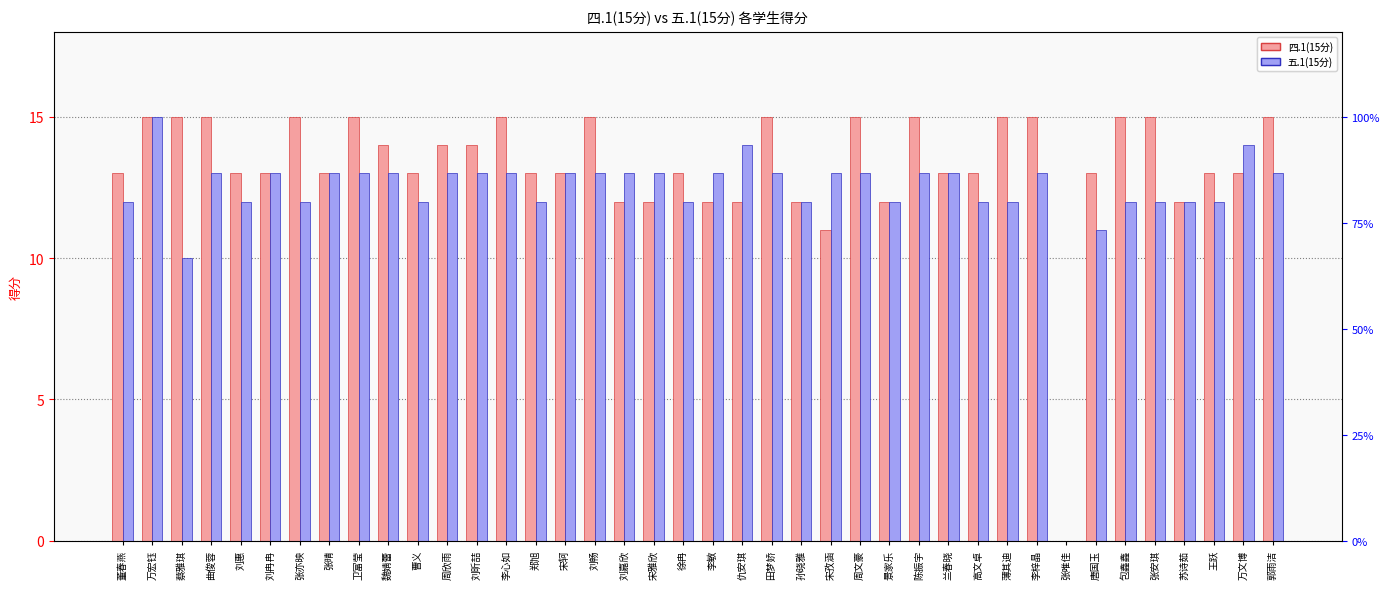

The 五.1(15分) series shows 21 at 刘昕喆. True or false?

False